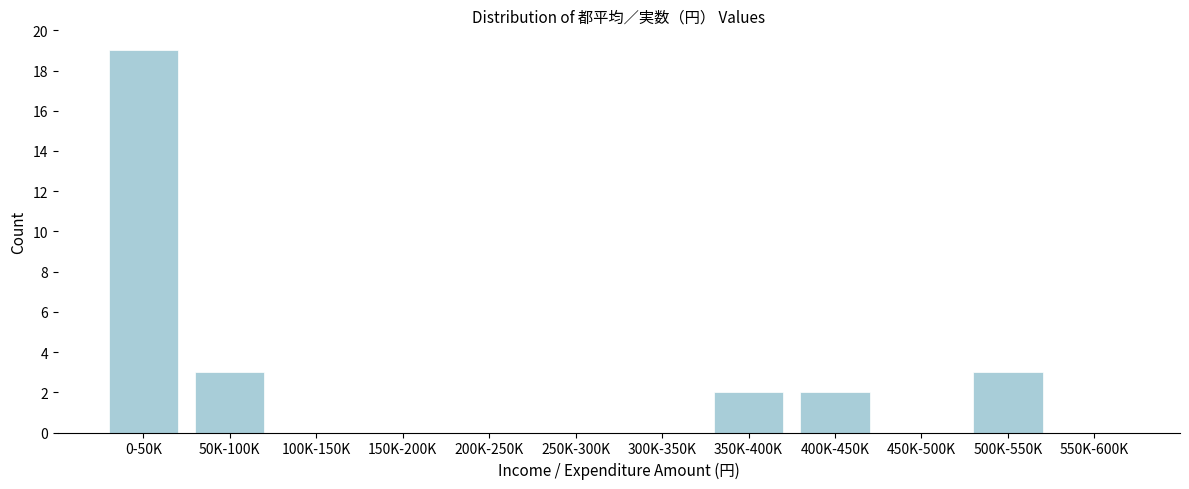

Reading left to right, transcribe all the data shown in this chart.

0-50K=19	50K-100K=3	100K-150K=0	150K-200K=0	200K-250K=0	250K-300K=0	300K-350K=0	350K-400K=2	400K-450K=2	450K-500K=0	500K-550K=3	550K-600K=0